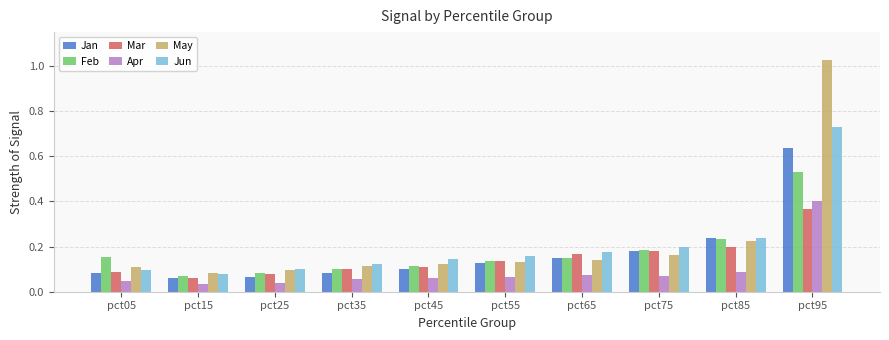

What are all the series names shown in the legend?

Jan, Feb, Mar, Apr, May, Jun